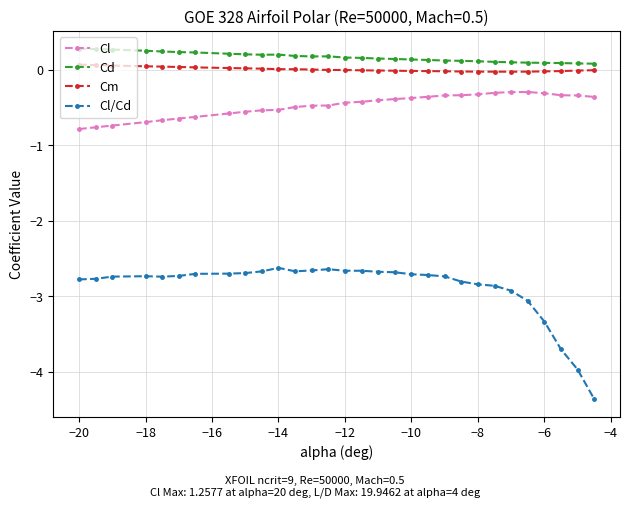

What is the sum of all Cd values?

5.1